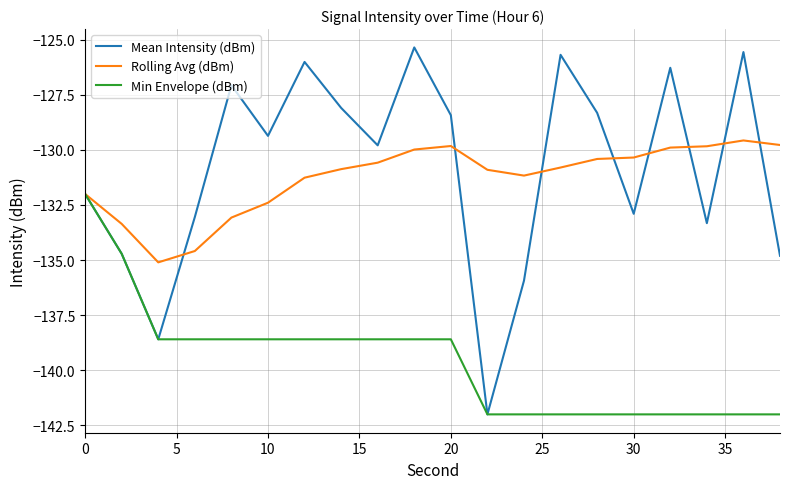

Which series has the widest spread of values?

Mean Intensity (dBm)